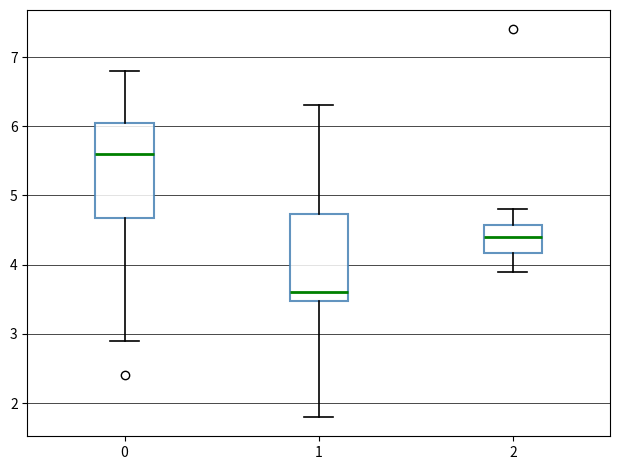

Reading left to right, transcribe this box plot: for each box, give where its median line is, the range the box spans, and where its two whiskers end, as read against the y-axis. The values are not printed on the chart, so give them approximately, as read against the axis.

0: median 5.6, box 4.7 to 6.1, whiskers 2.9 to 6.8
1: median 3.6, box 3.5 to 4.7, whiskers 1.8 to 6.3
2: median 4.4, box 4.2 to 4.6, whiskers 3.9 to 4.8